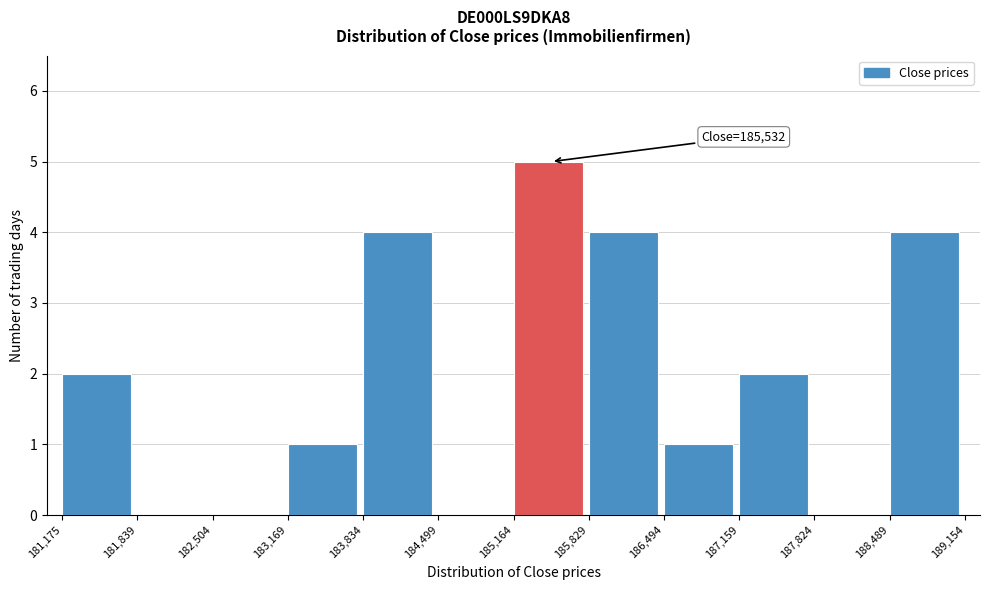

Which range on the x-axis has the tallest bar?

185,164 to 185,829